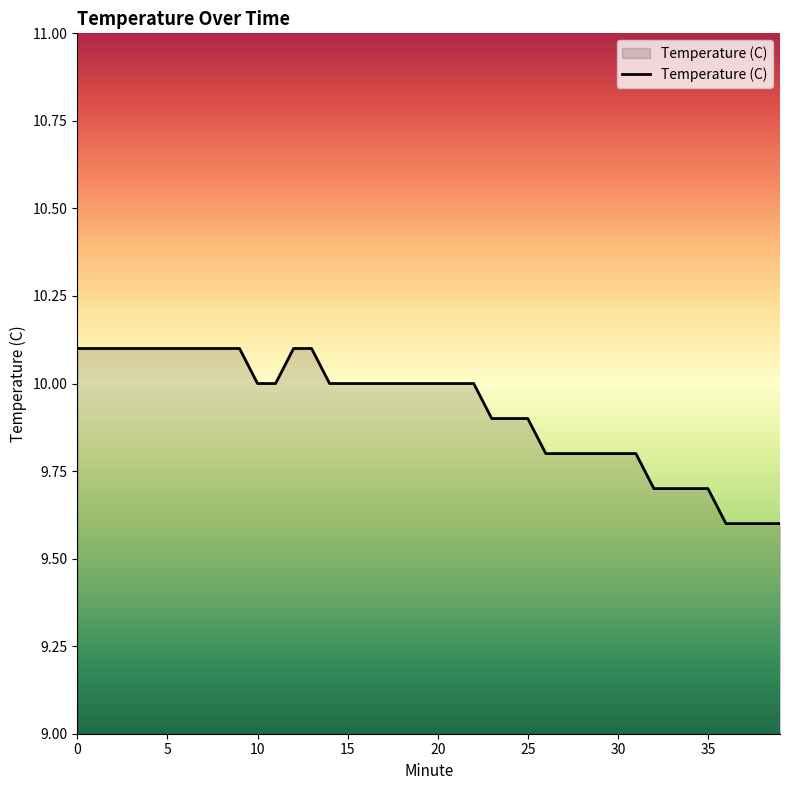

What is the difference between the maximum and minimum values?

0.5